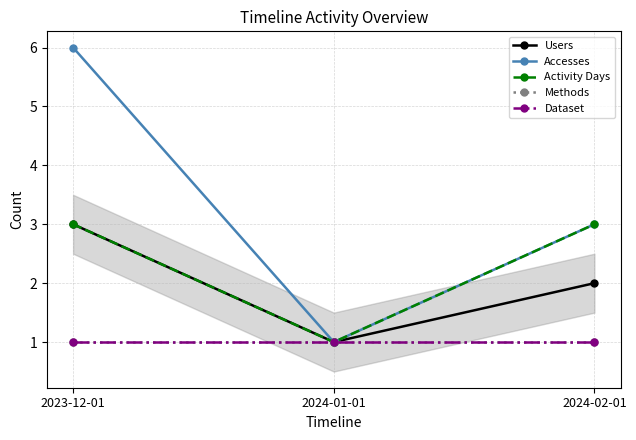

Between 2024-02-01 and 2024-01-01, which is larger?

2024-02-01